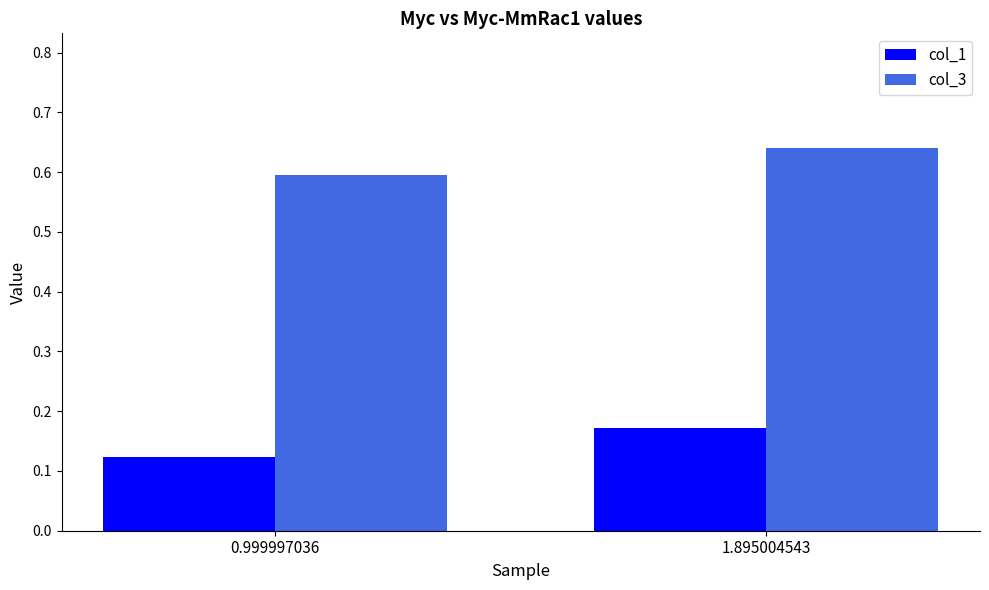

Which series changed the most between 0.999997036 and 1.895004543?

col_1